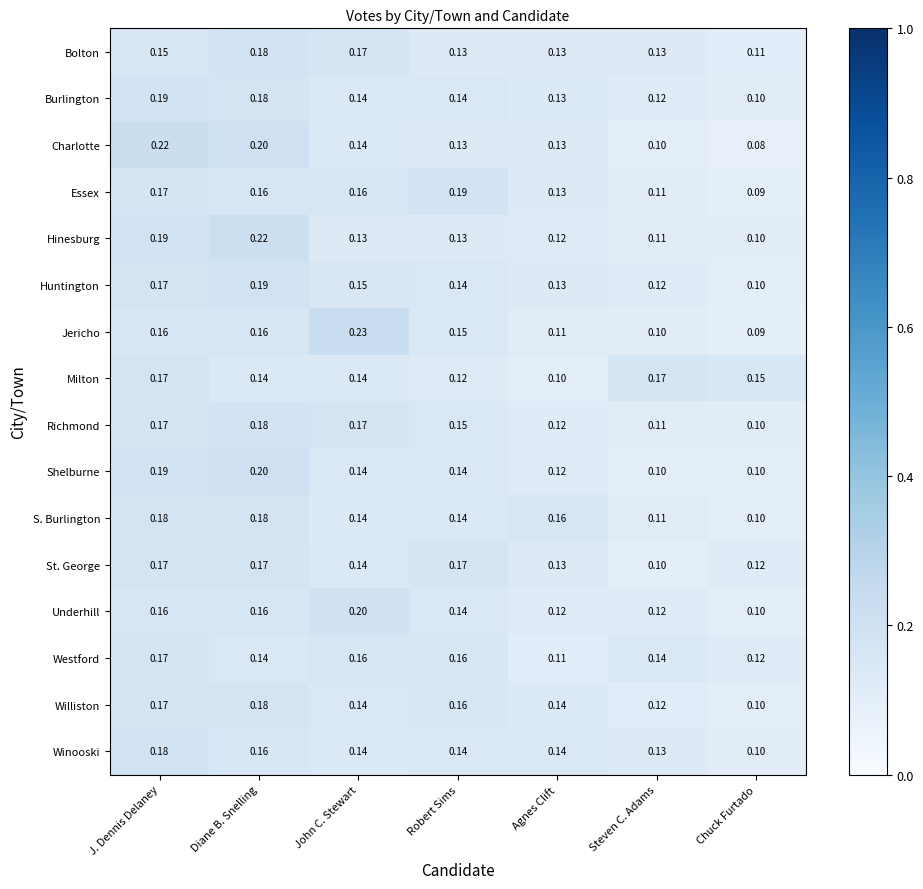

What is the greatest value displayed?

0.2